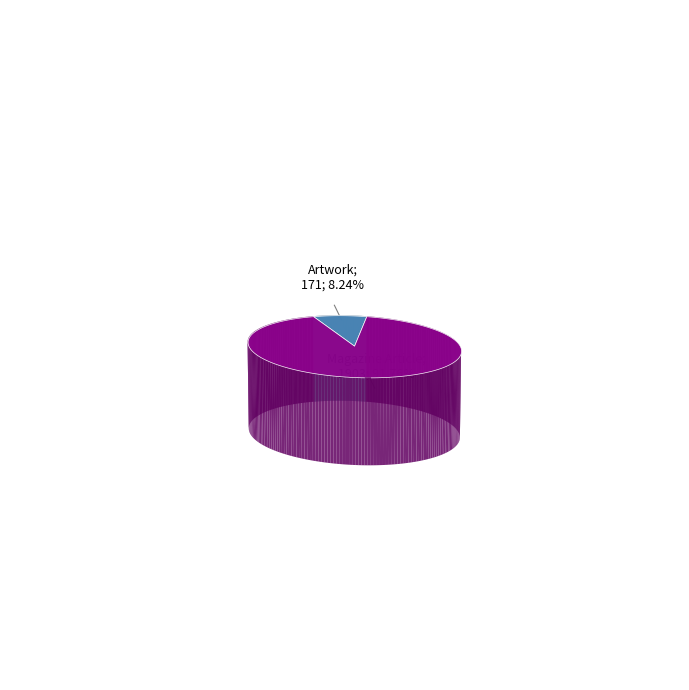

Does Magazine Article account for over 50% of the chart?

Yes